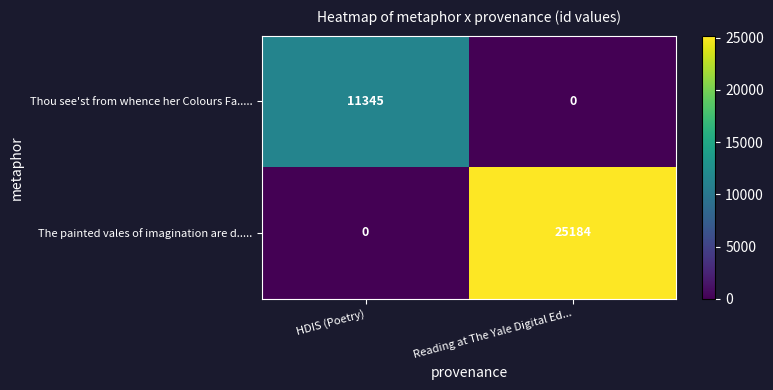

The value of The painted vales of imagination are d..... at HDIS (Poetry) is -9745. True or false?

False